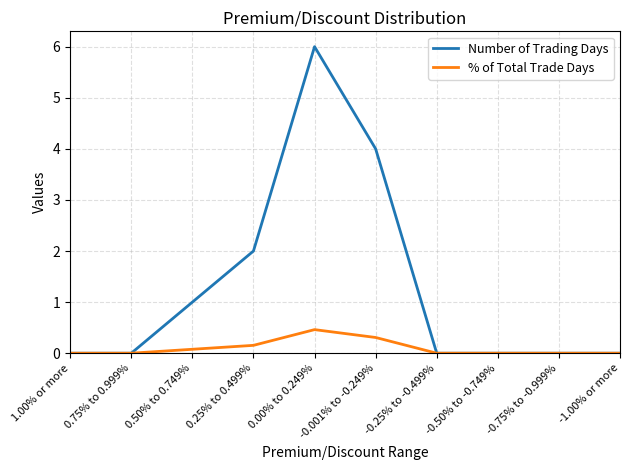

At which category is the sum across all series the highest?

0.00% to 0.249%